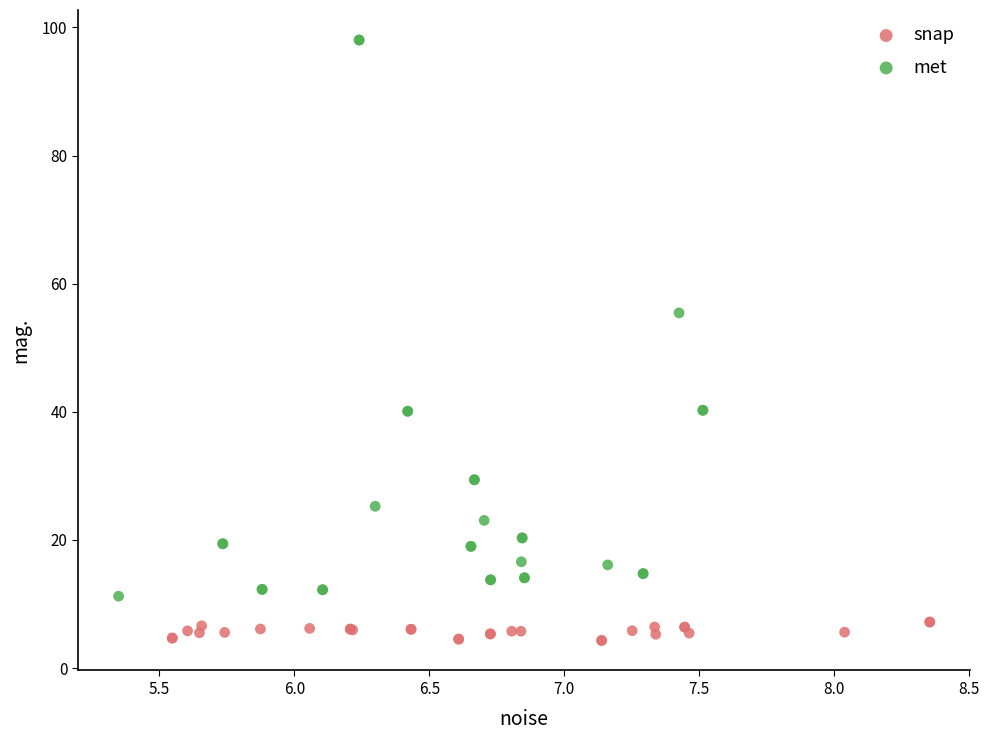

Which series contains the highest Y value?

met